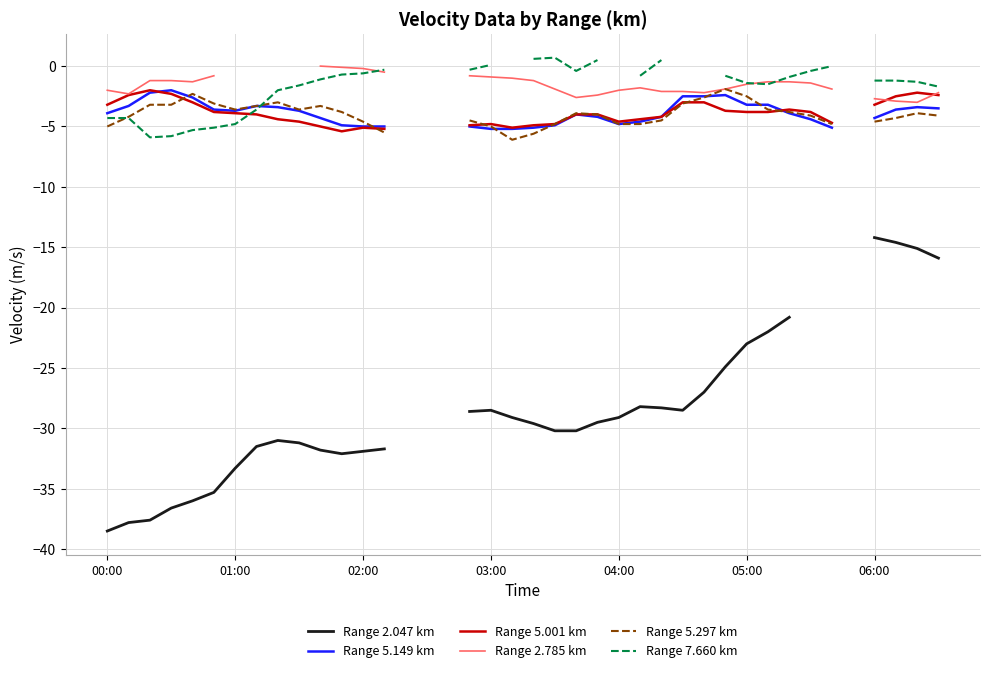

What is the difference between the highest and lowest values at 38?

13.8